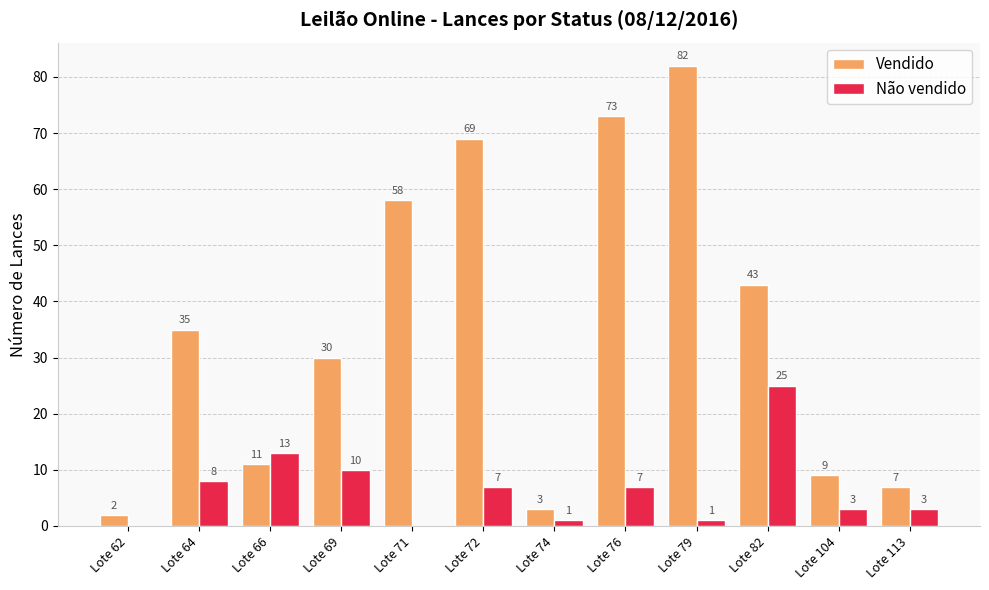

At which label does Não vendido reach its peak?

Lote 82